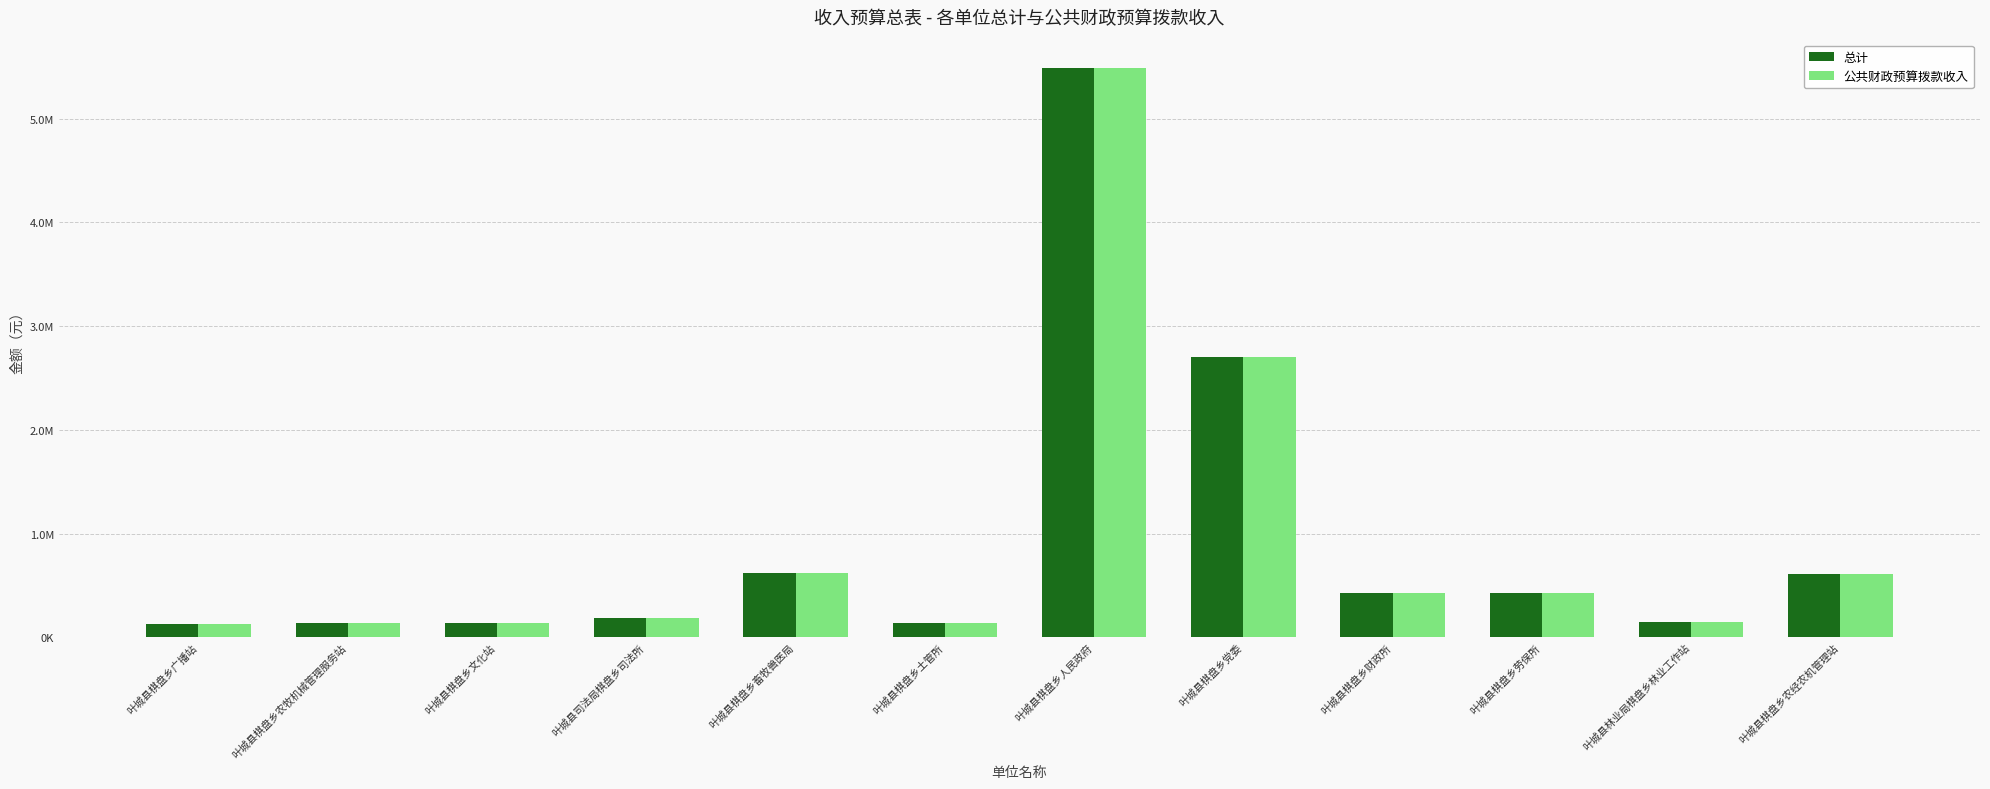

Where does the 公共财政预算拨款收入 series first go above 423211?

叶城县棋盘乡畜牧兽医局